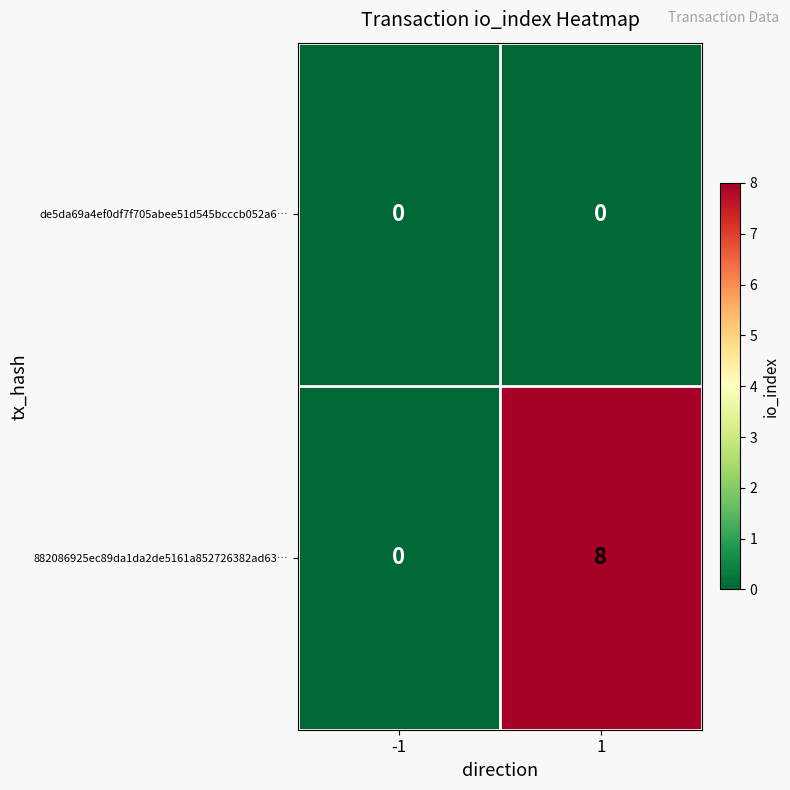

What is the greatest value displayed?

8